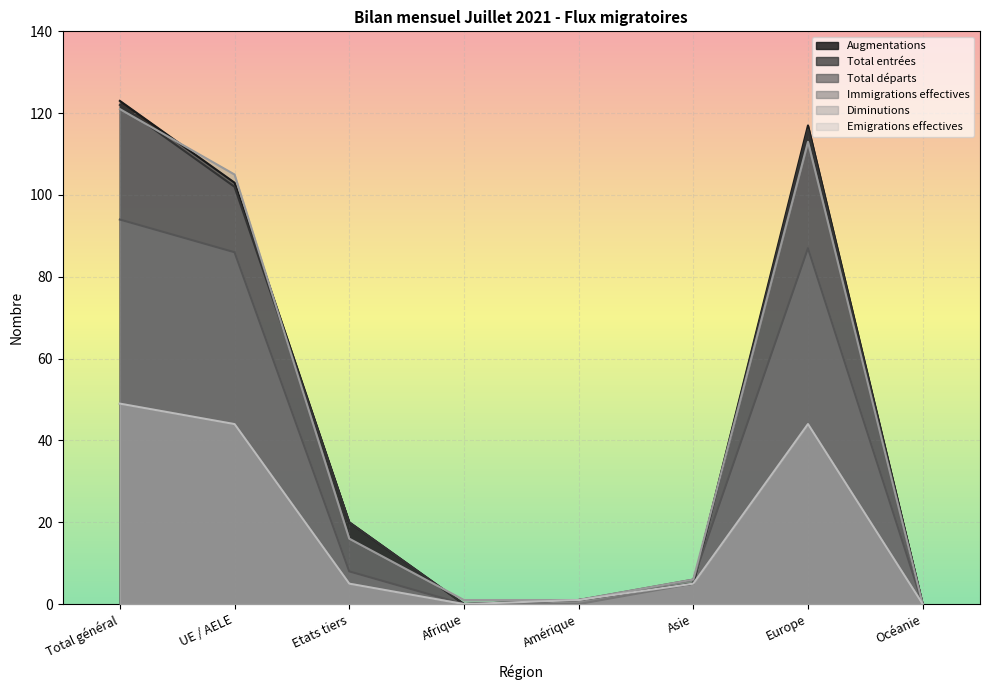

What is the maximum value for Total entrées?

122